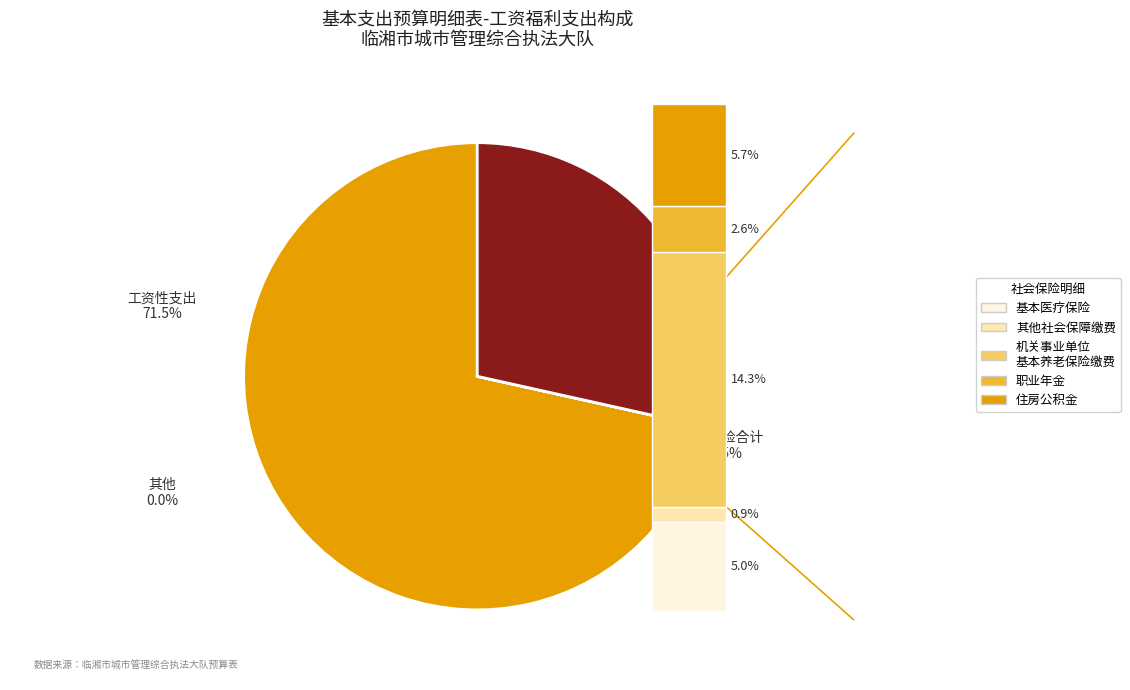

Count the number of slices in the pie.

6